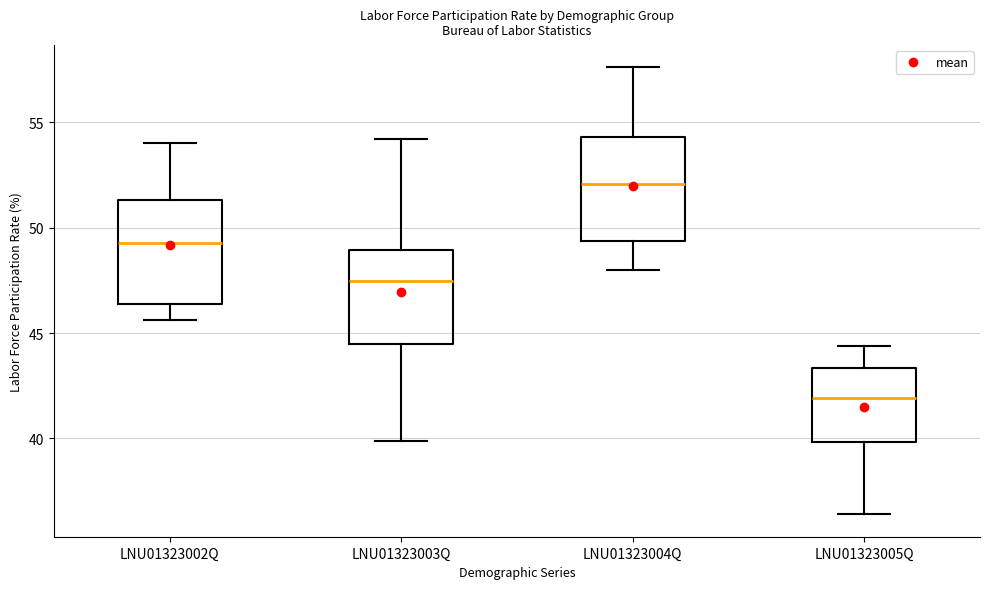

Which box's median line is the lowest?

LNU01323005Q